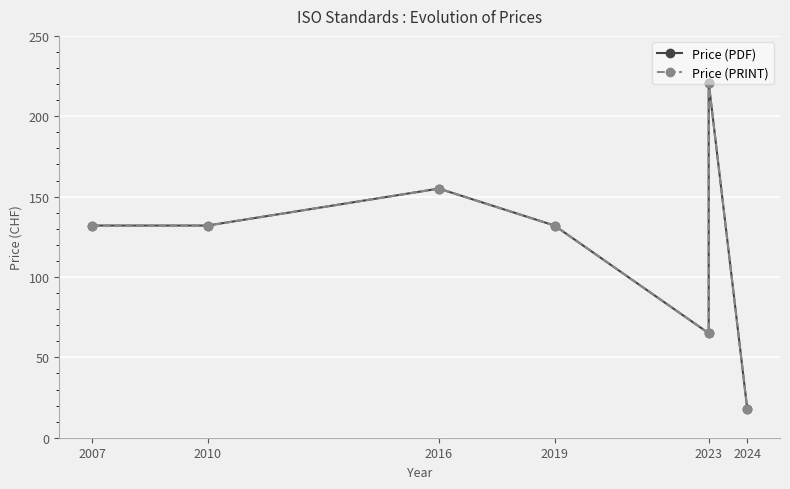

What is the label of the 6th point from the right?

2010